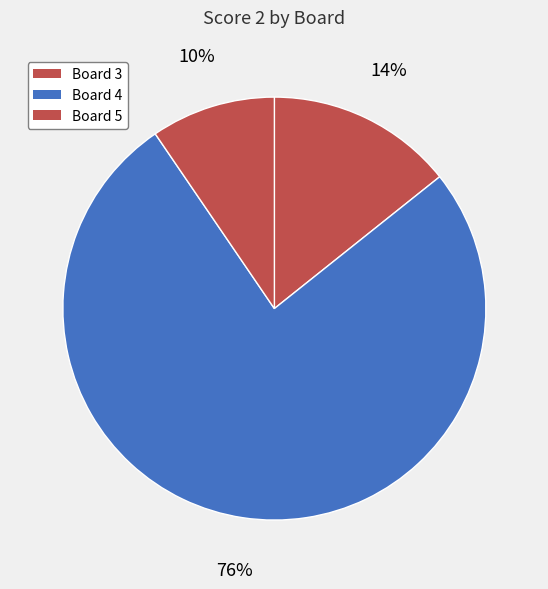

How many slices are in this pie chart?

3